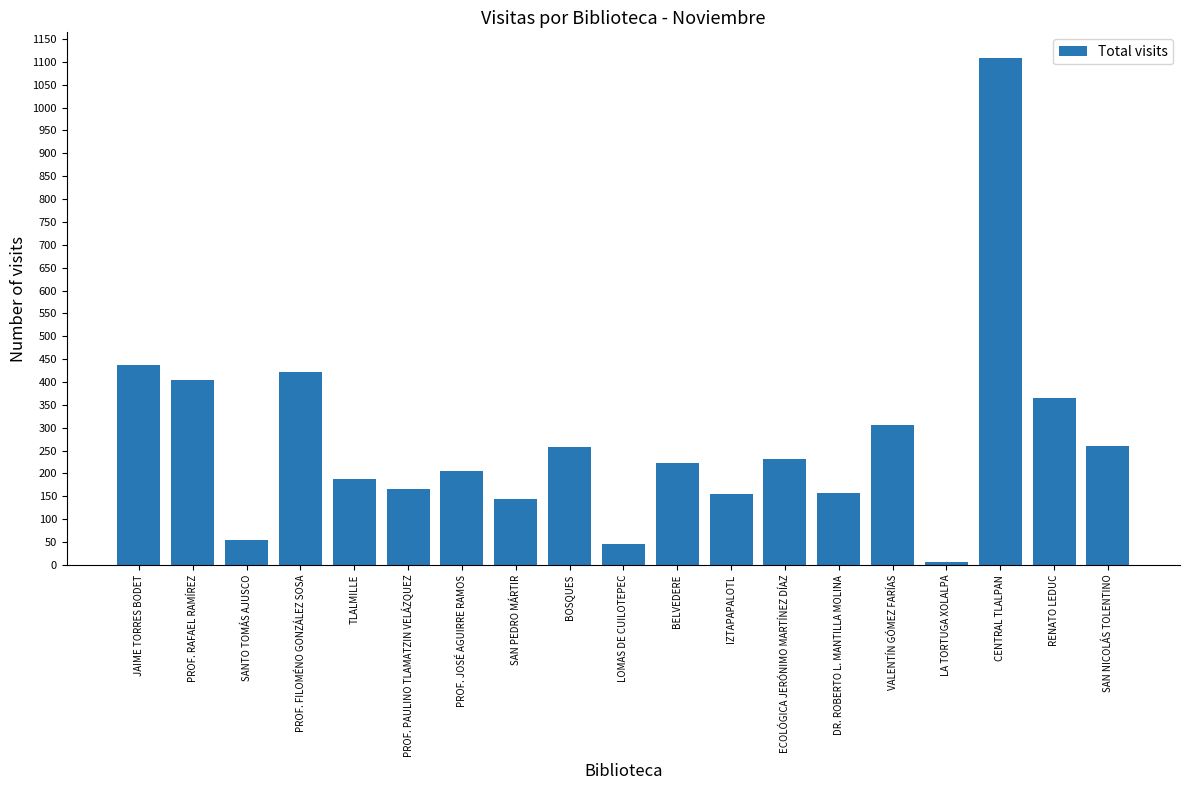

True or false: the data shows 292 at PROF. FILOMÉNO GONZÁLEZ SOSA.

False